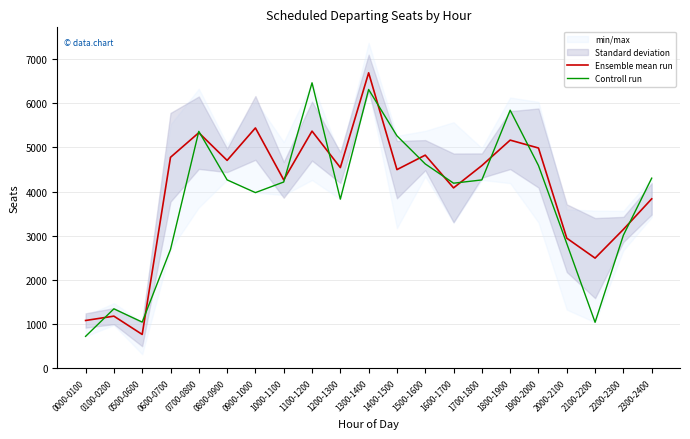

Reading left to right, extract all data points from this chart.

Ensemble mean run: 1085.2	1183.3	769.3	4778.0	5334.7	4708.3	5442.5	4267.5	5370.7	4545.3	6690.3	4499.5	4826.7	4086.0	4591.0	5166.8	4988.2	2947.7	2496.7	3146.3	3837.8
Controll run: 726.0	1349.0	1049.0	2692.0	5365.0	4267.0	3979.0	4219.0	6464.0	3831.0	6313.0	5264.0	4628.0	4192.0	4266.0	5844.0	4591.0	2826.0	1044.0	3015.0	4306.0